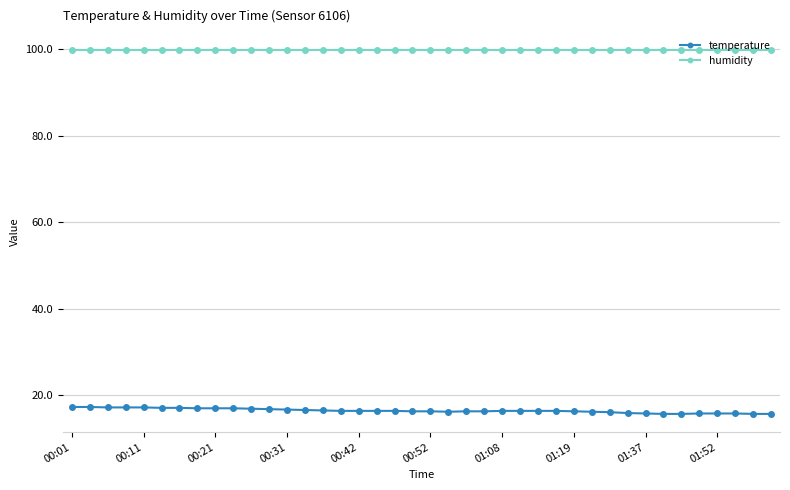

How many lines are shown in the chart?

2